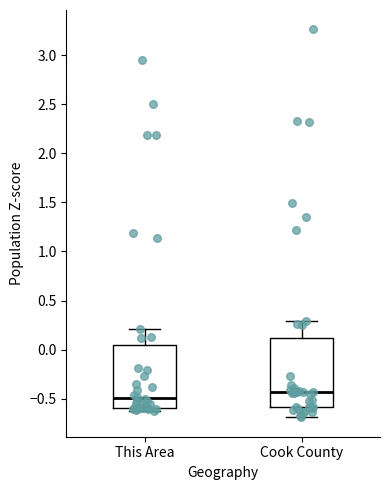

Which box is the tallest, from its lower edge to its upper edge?

Cook County